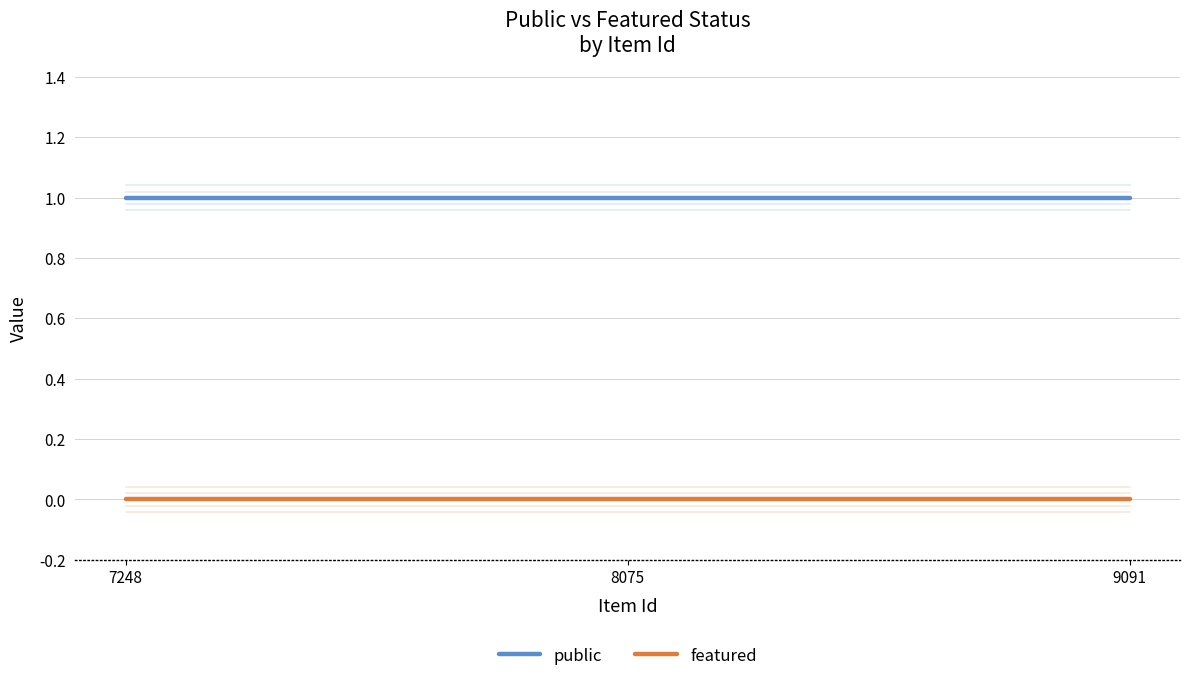

Count the number of categories in the chart.

3